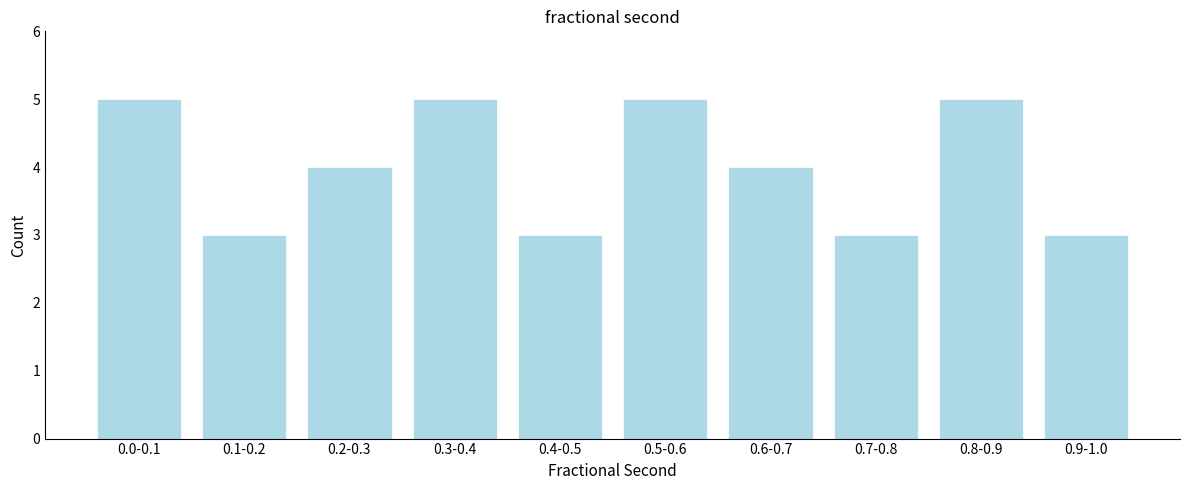

Reading left to right, list all the values displayed in this chart.

5	3	4	5	3	5	4	3	5	3